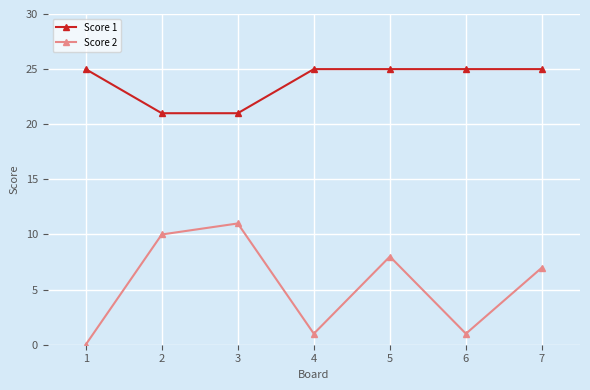

Count the Score 1 values in the range 21 to 25.

7